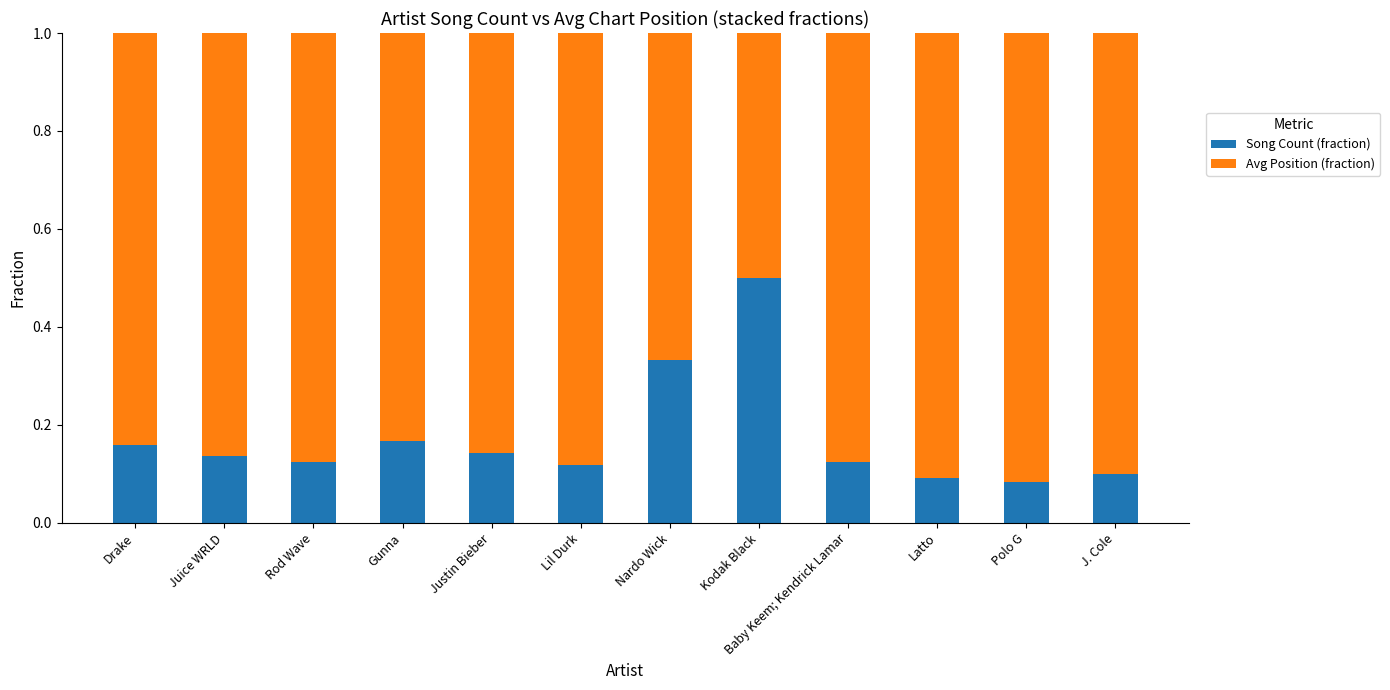

What is the total value across all series at Drake?

1.0